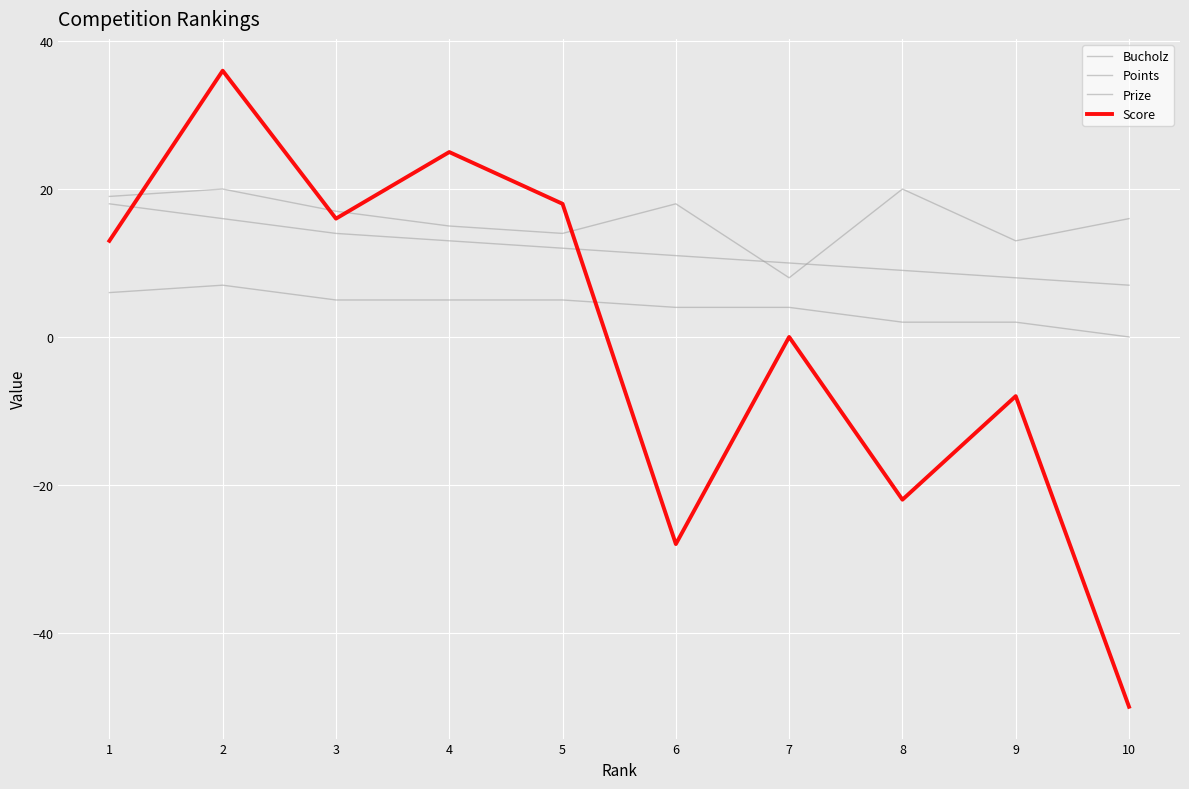

How many lines are shown in the chart?

4